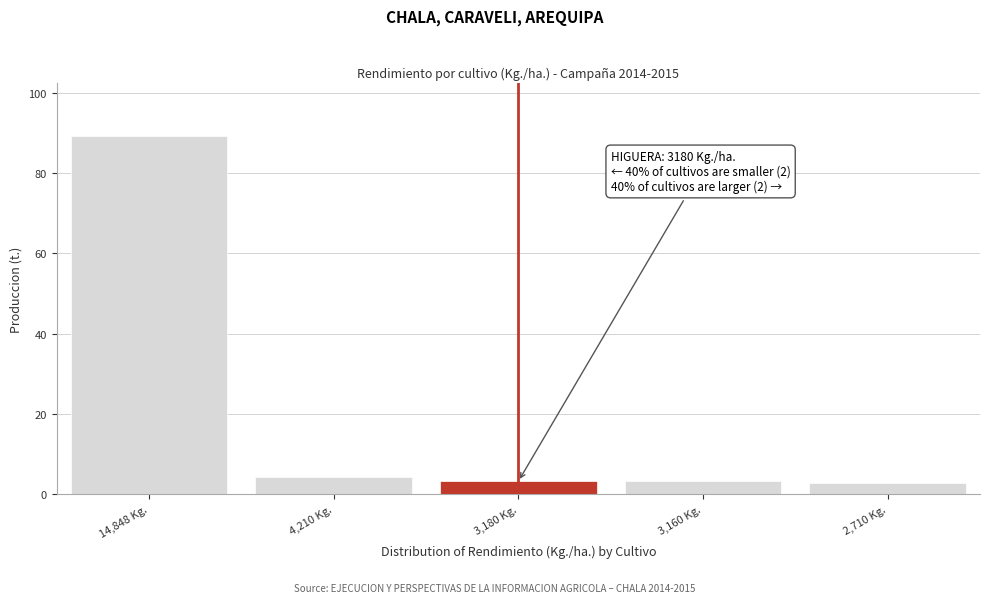

Reading left to right, transcribe all the data shown in this chart.

14,848 Kg.=89.1	4,210 Kg.=4.2	3,180 Kg.=3.2	3,160 Kg.=3.2	2,710 Kg.=2.7